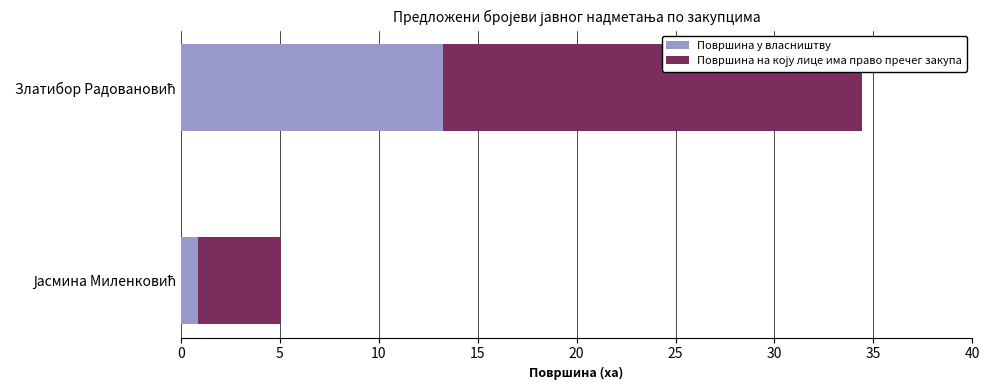

What is the highest value of the Површина у власништву series?

13.3